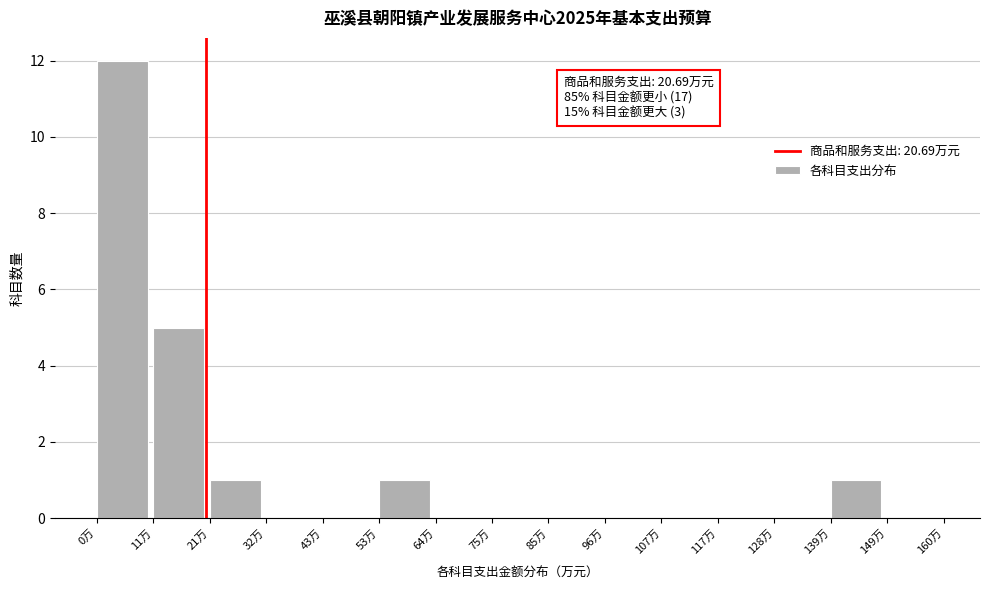

Over which range of the x-axis is the bar tallest?

0 to 10